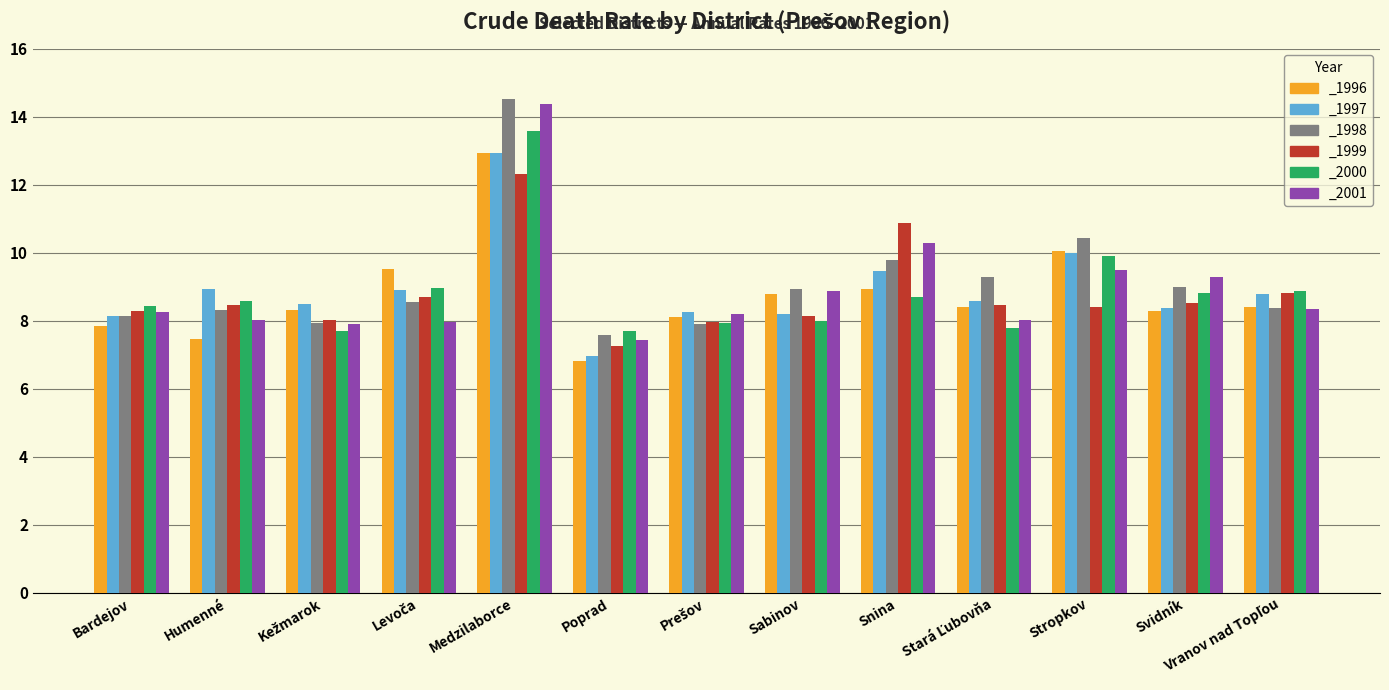

Which series has the largest total across all categories?

_1998